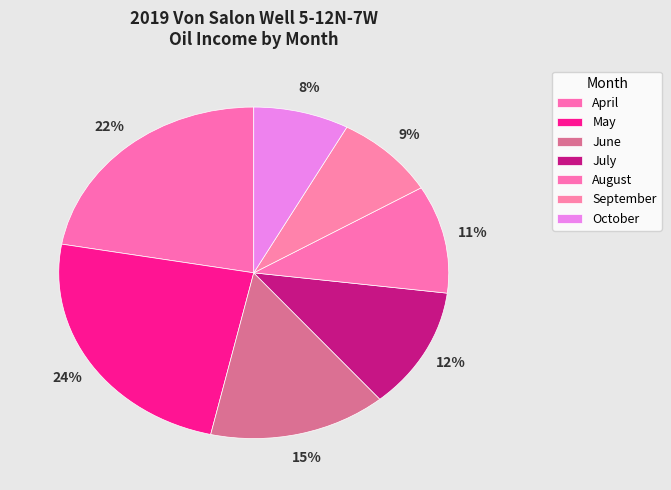

True or false: October accounts for 1% of the total.

False